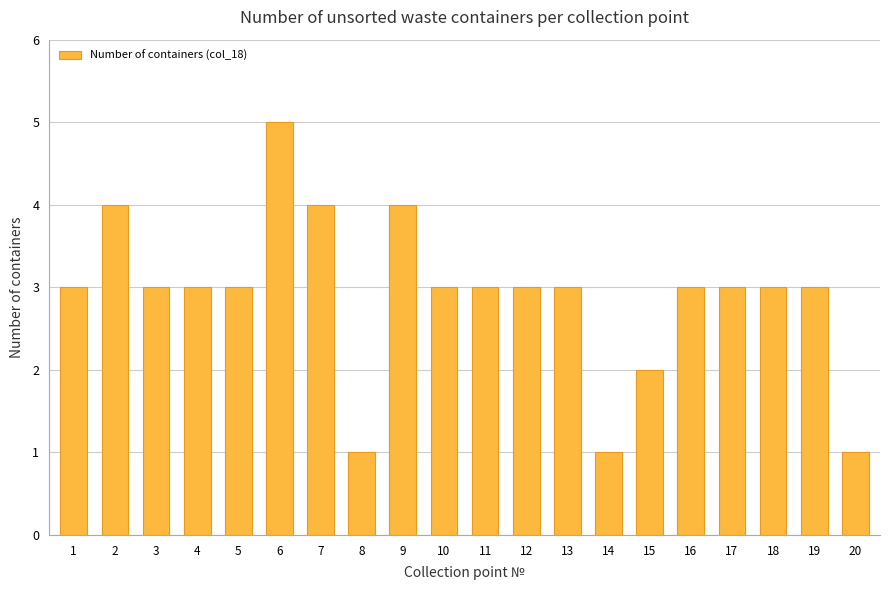

Is it true that the value at 1 is 1?

False